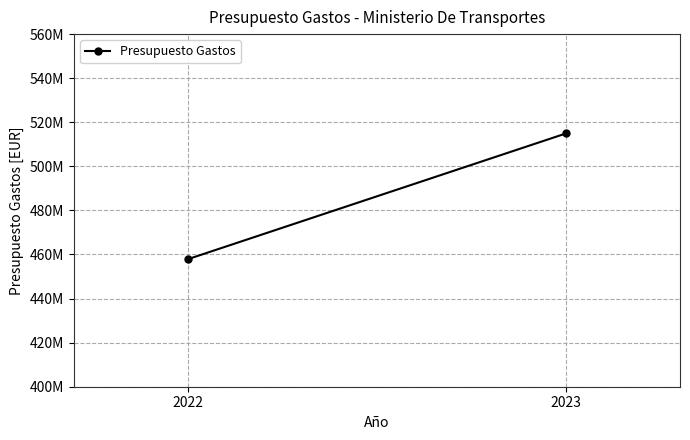

Between 2022 and 2023, which is larger?

2023